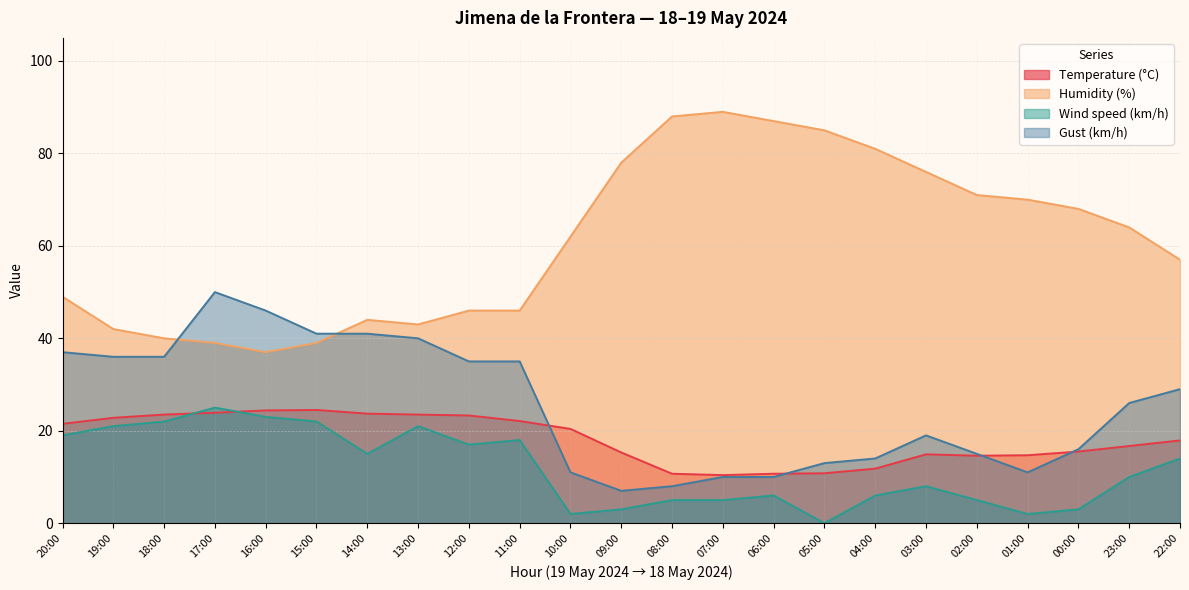

What position from the left is 23:00?

22